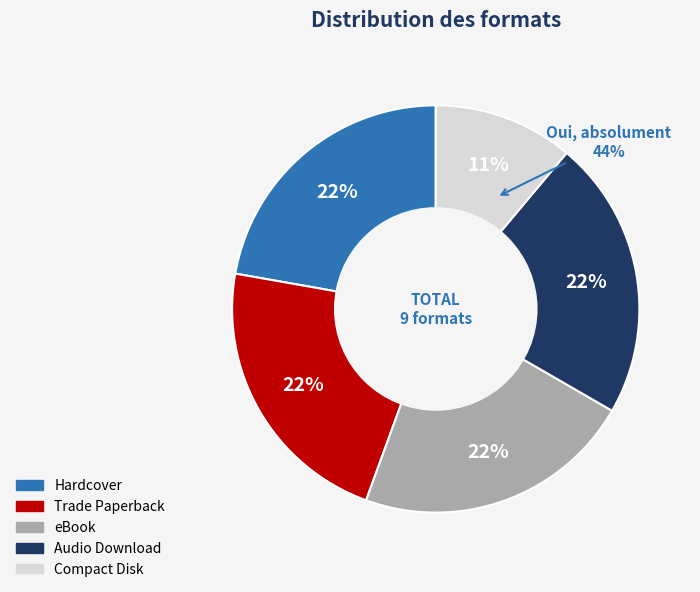

Does Trade Paperback represent more than half of the total?

No